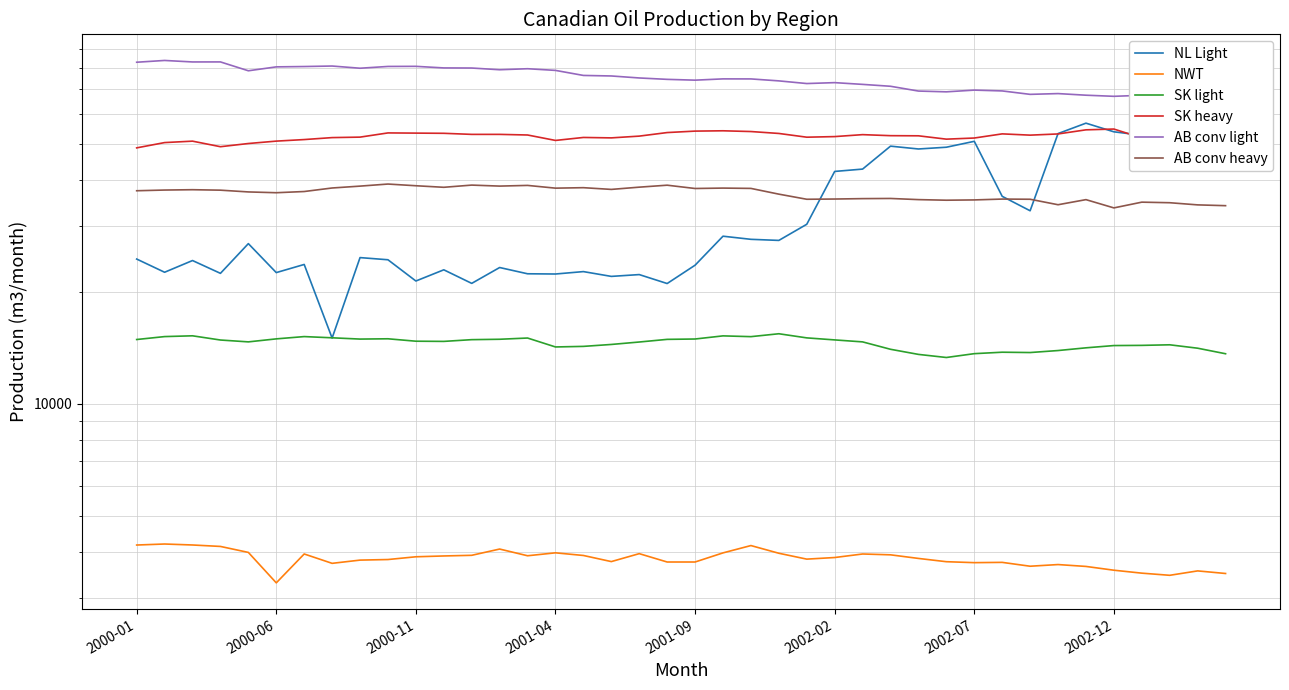

True or false: NL Light and NWT intersect in this chart.

False